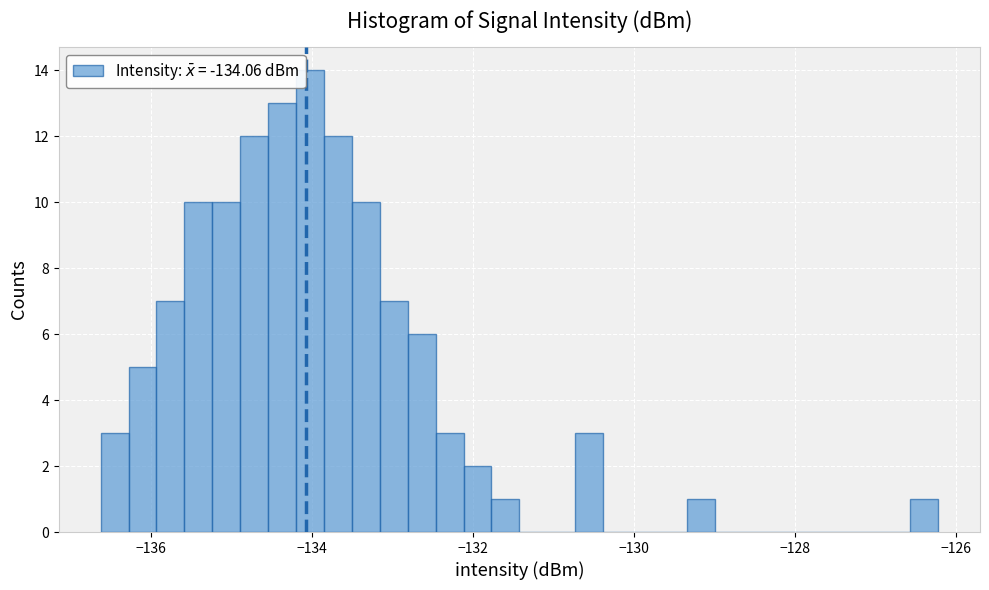

Around what value on the x-axis is the tallest bar? Give the approximate position of its centre, as read against the axis.

-134.0